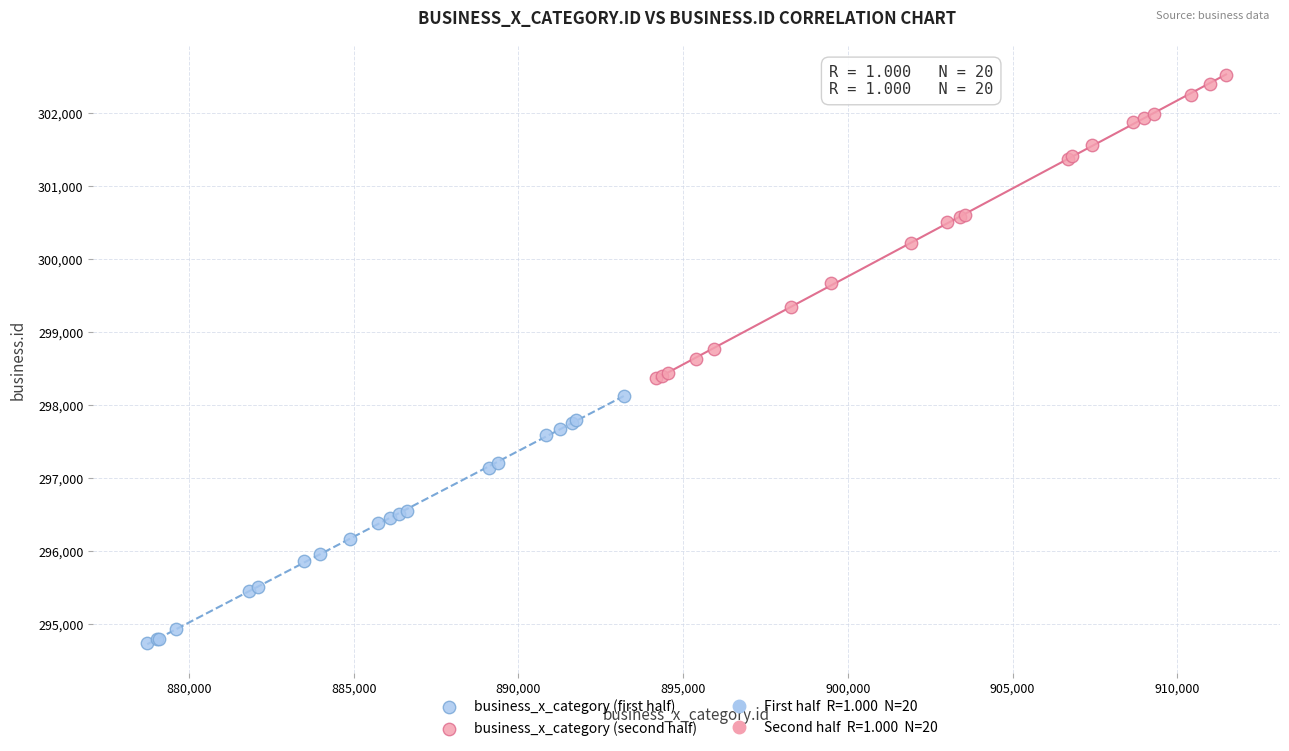

Which series contains the lowest Y value?

business_x_category (first half)